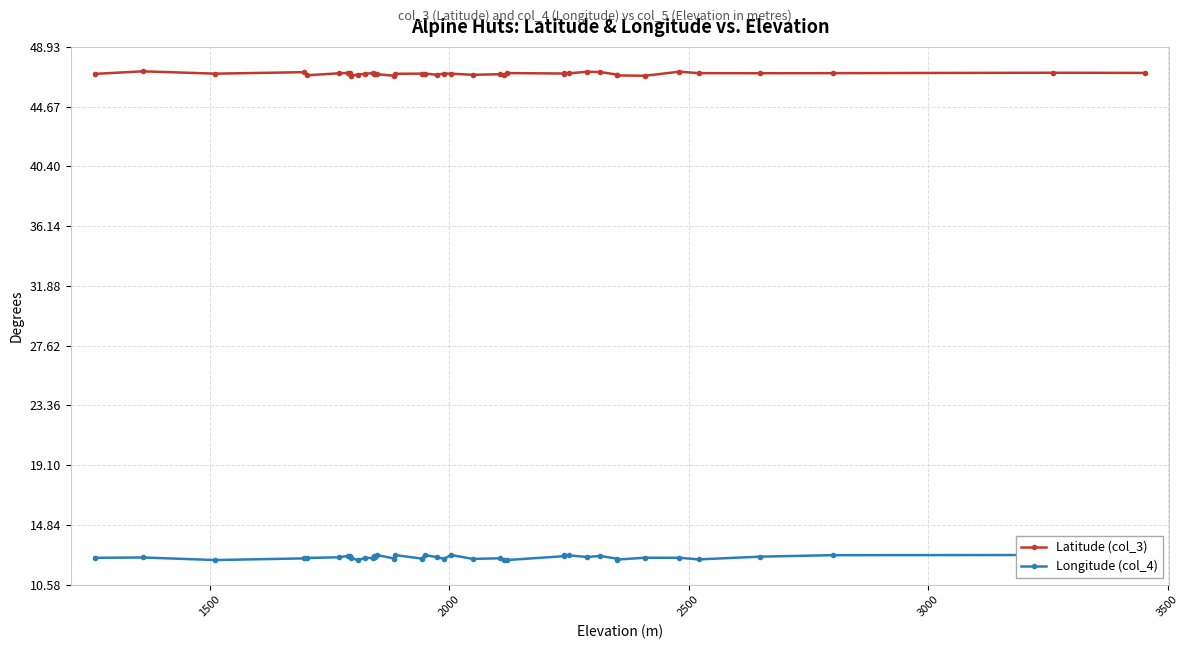

What is the difference between the maximum and minimum values in the Latitude (col_3) series?

0.3